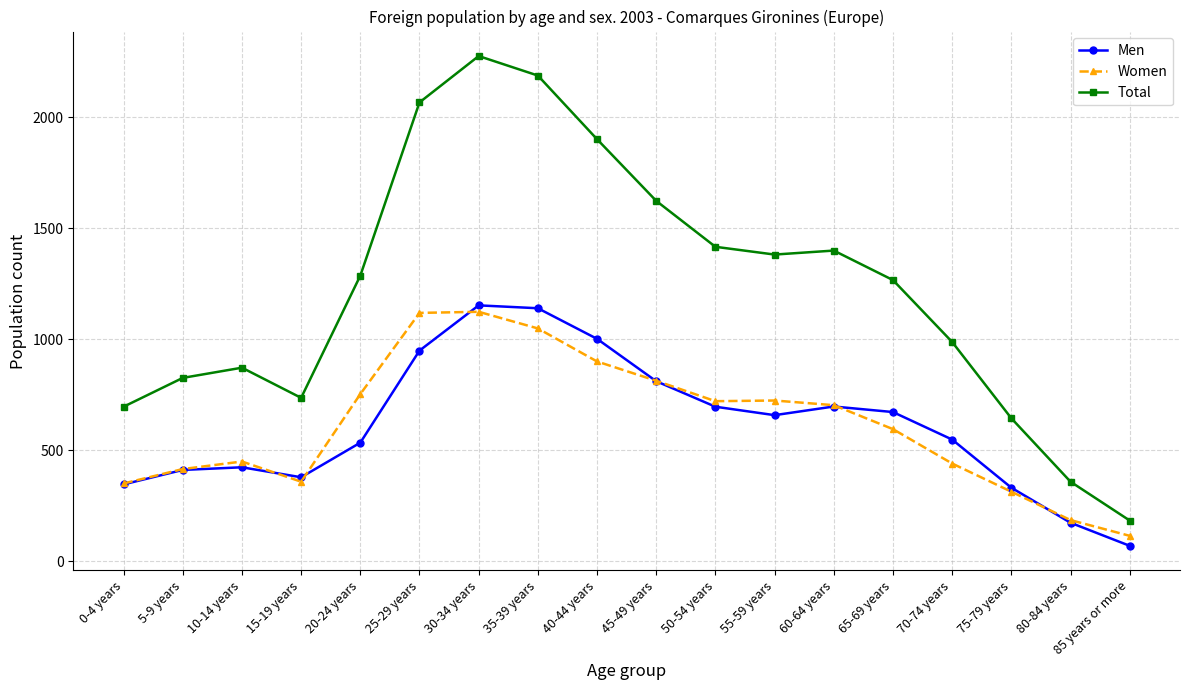

What position from the right is 20-24 years?

14